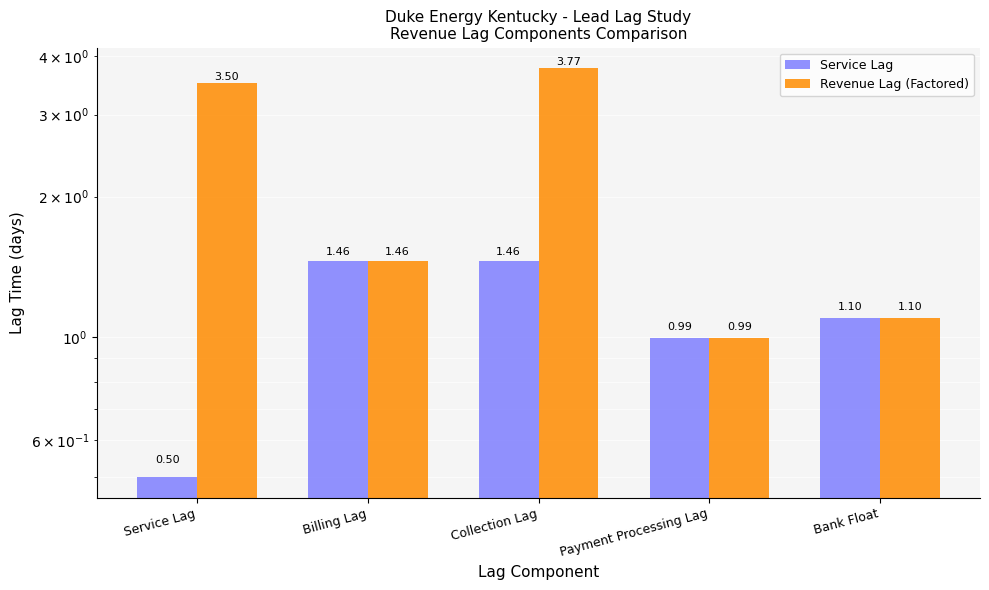

Where is Service Lag nearest to the value 0?

Service Lag